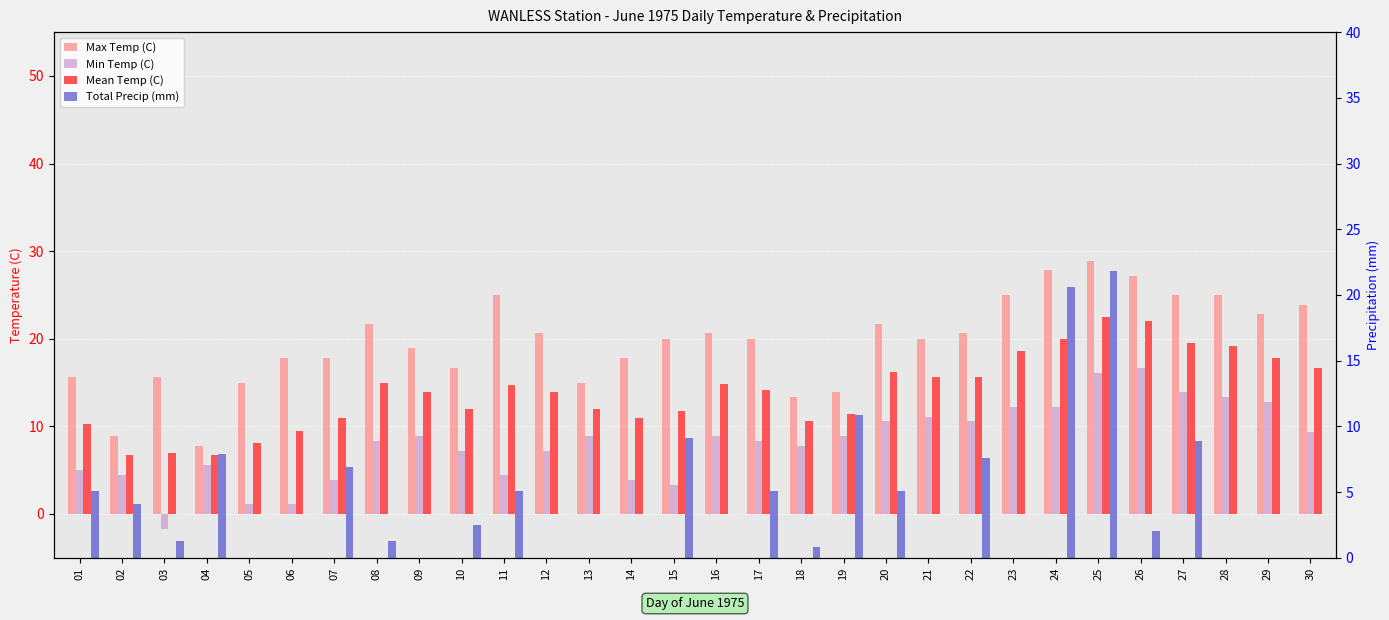

At which category is the sum across all series the highest?

25